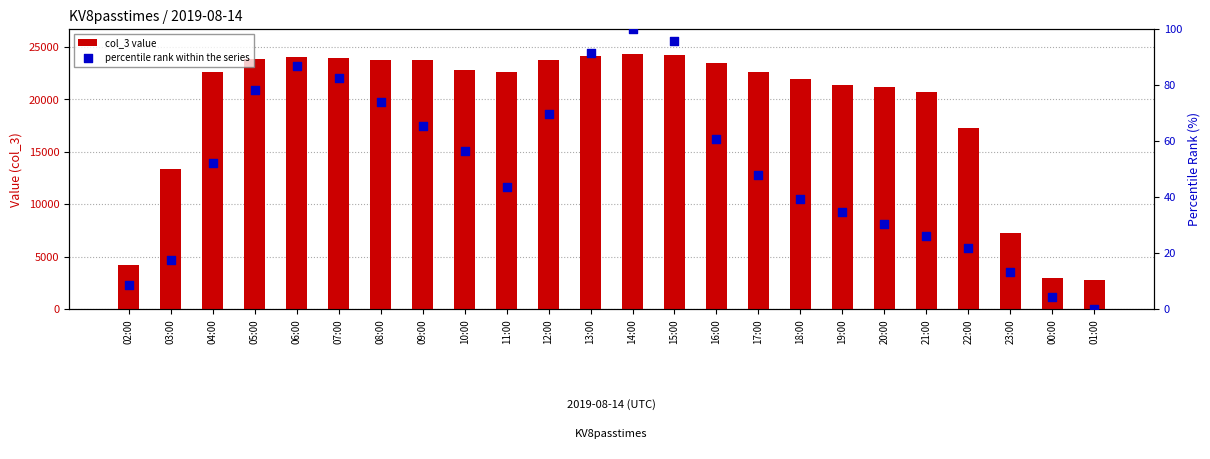

Which series reaches the minimum Y coordinate?

percentile rank within the series